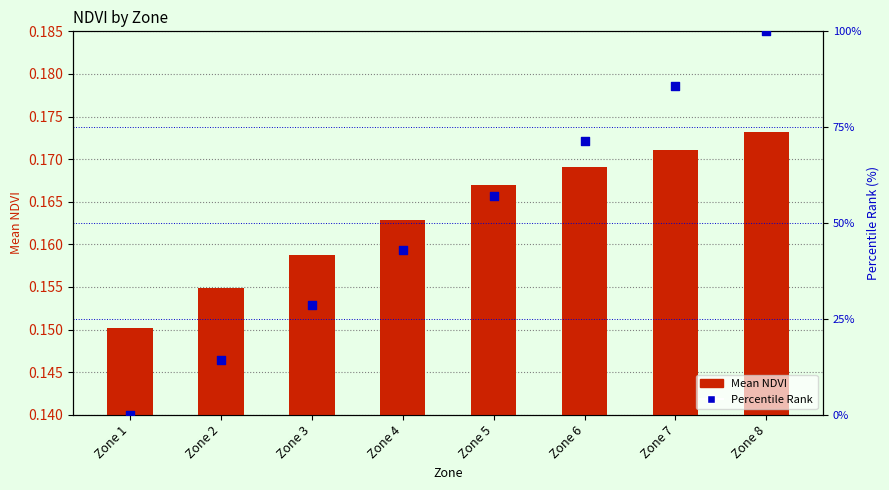

Which series contains the highest Y value?

Percentile Rank